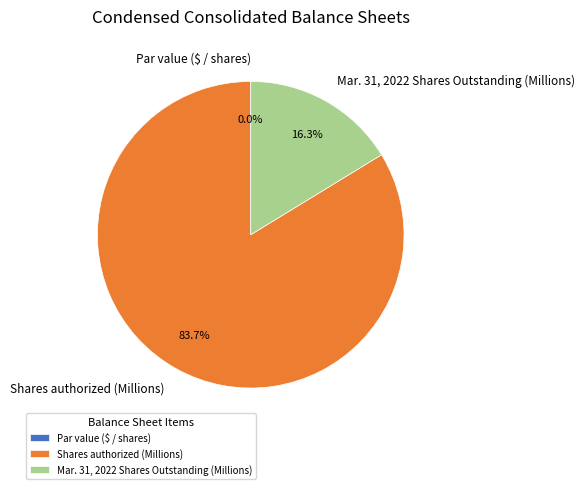

How much of the chart is everything except Mar. 31, 2022 Shares Outstanding (Millions)?

83.7%